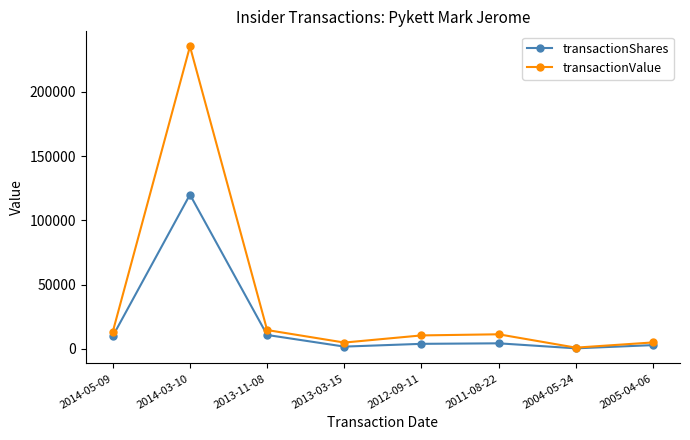

What value does the transactionShares series have at 2011-08-22, to the nearest 10?

4400